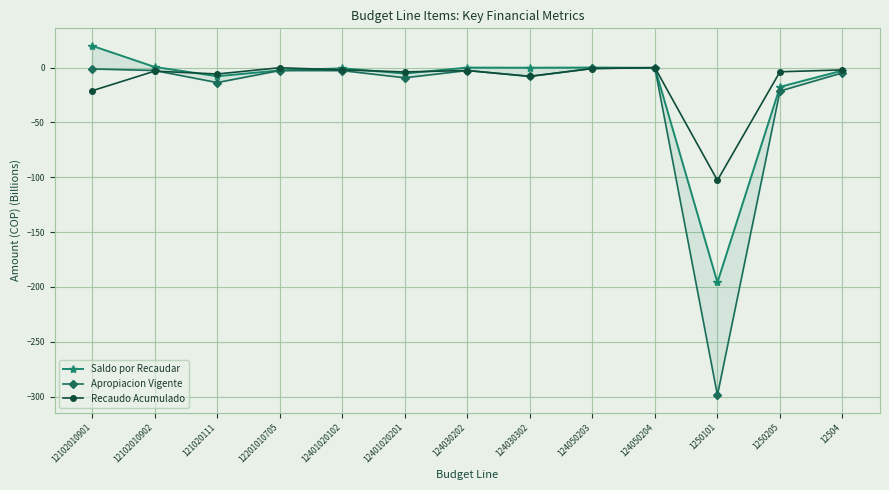

At which label is Recaudo Acumulado closest to -51?

12102010901